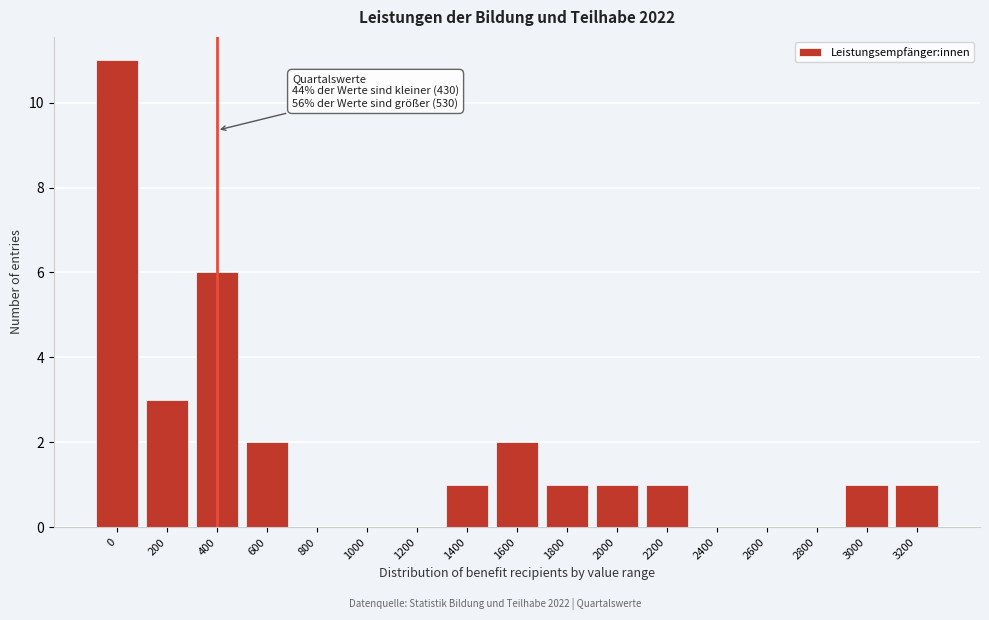

Reading left to right, extract all data points from this chart.

0=11	200=3	400=6	600=2	800=0	1000=0	1200=0	1400=1	1600=2	1800=1	2000=1	2200=1	2400=0	2600=0	2800=0	3000=1	3200=1